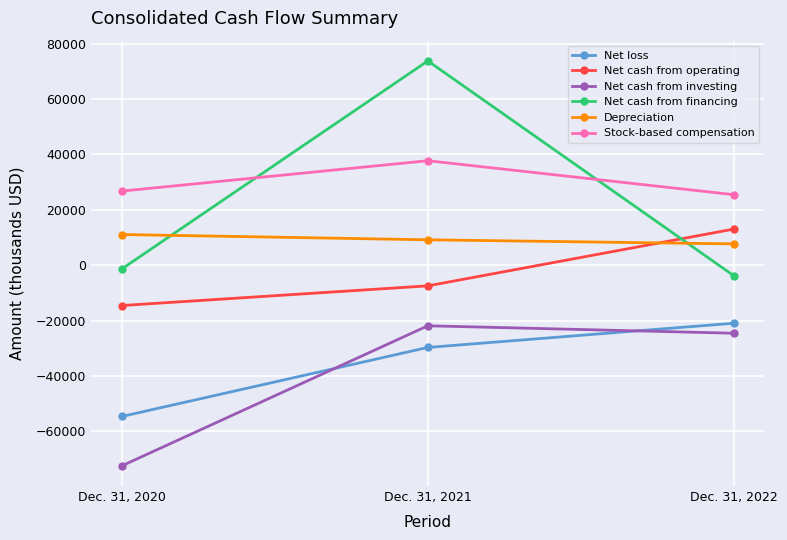

Where does the Net cash from operating series first go above -7443?

Dec. 31, 2022